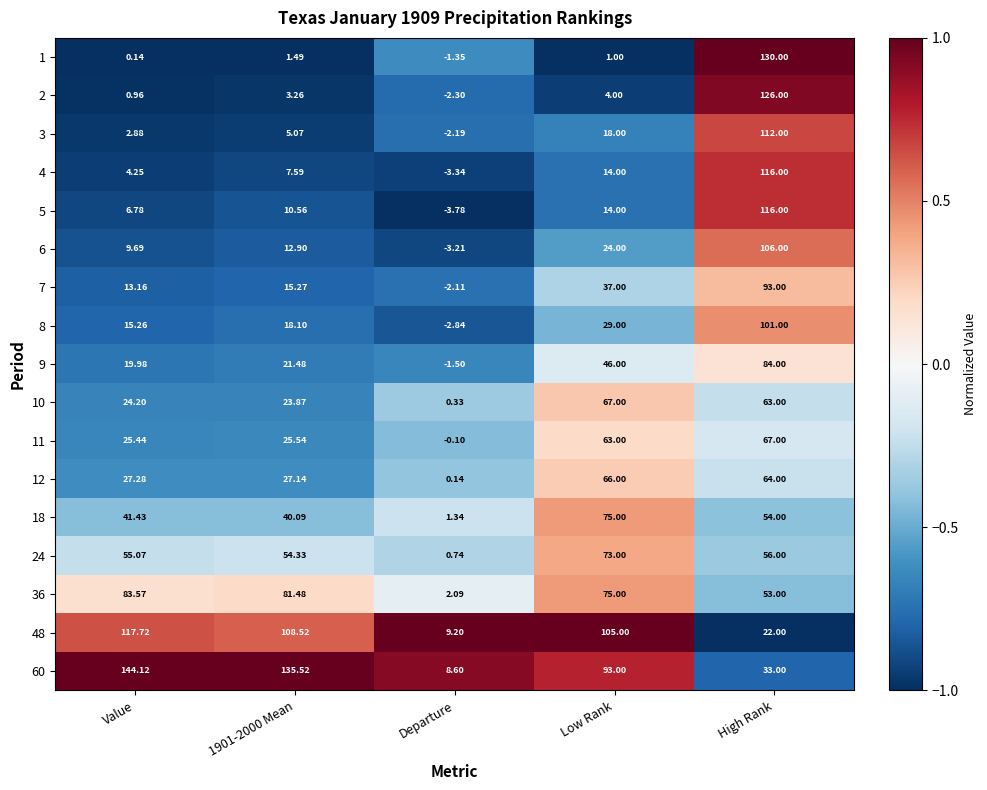

Which category has the lowest value in the 2 series?

Departure